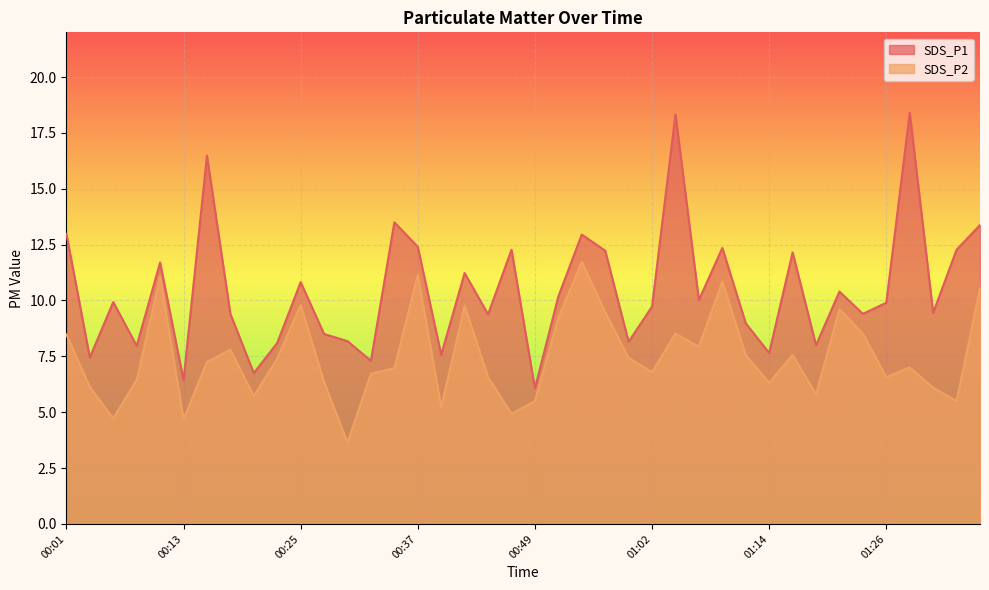

At which label does SDS_P2 first exceed 7?

00:01